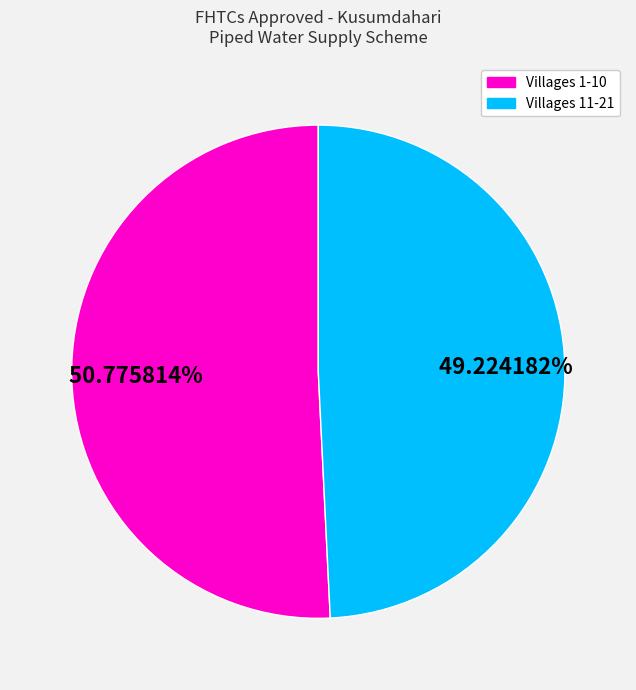

Is there any slice that represents more than half of the pie?

Yes